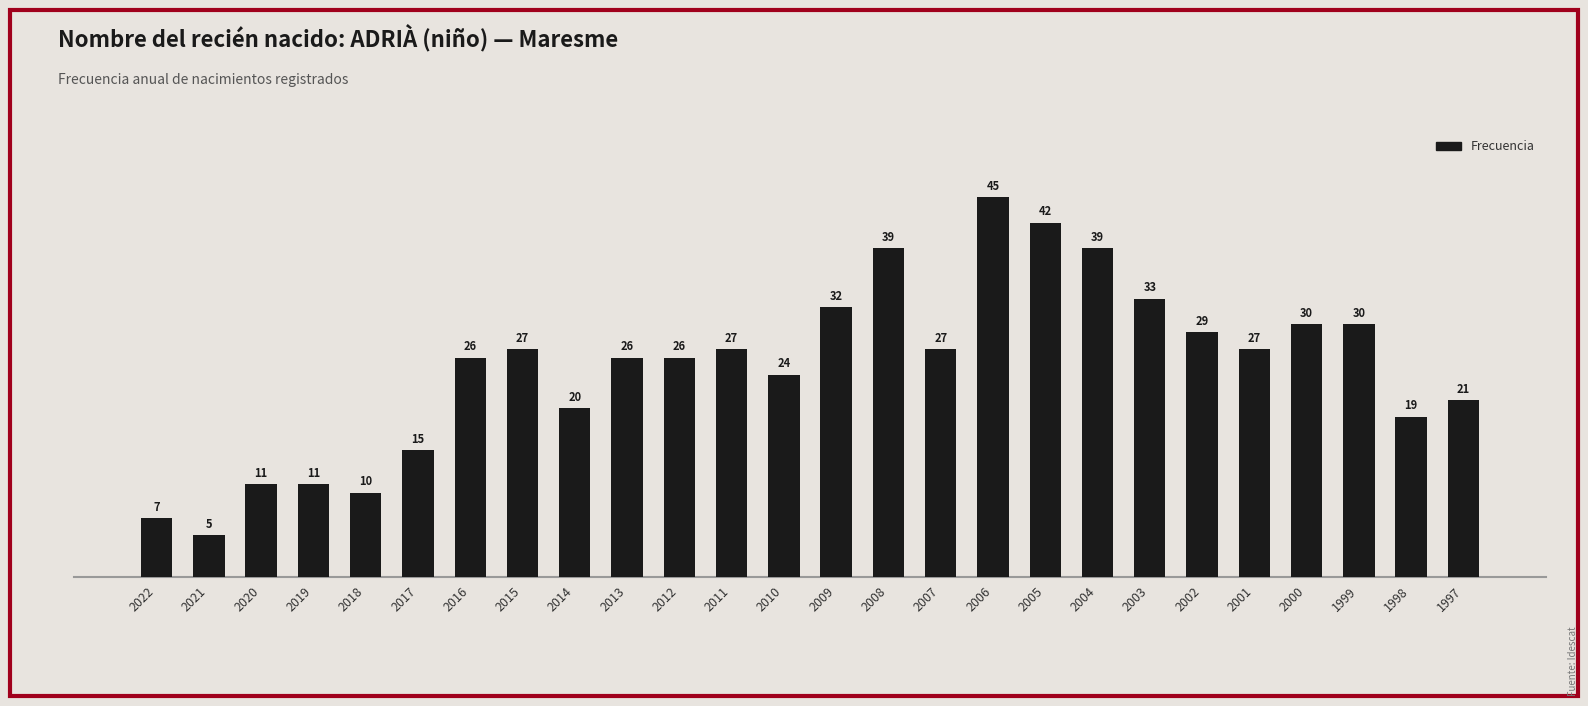

Is it true that the value at 2018 is 10?

True